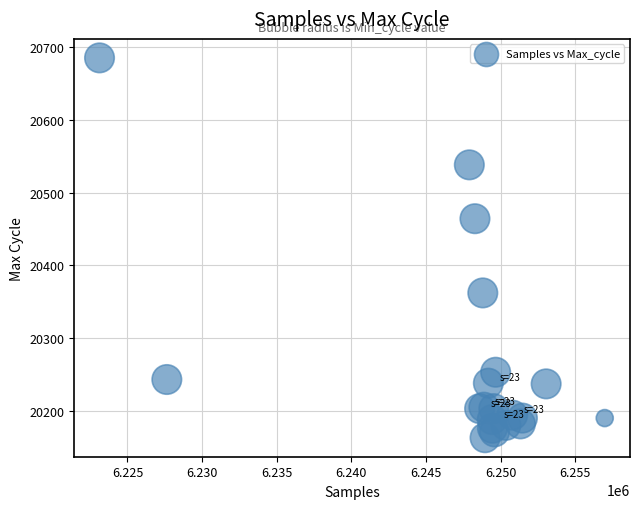

What Y value in the scatter plot is closest to 20424?

20464